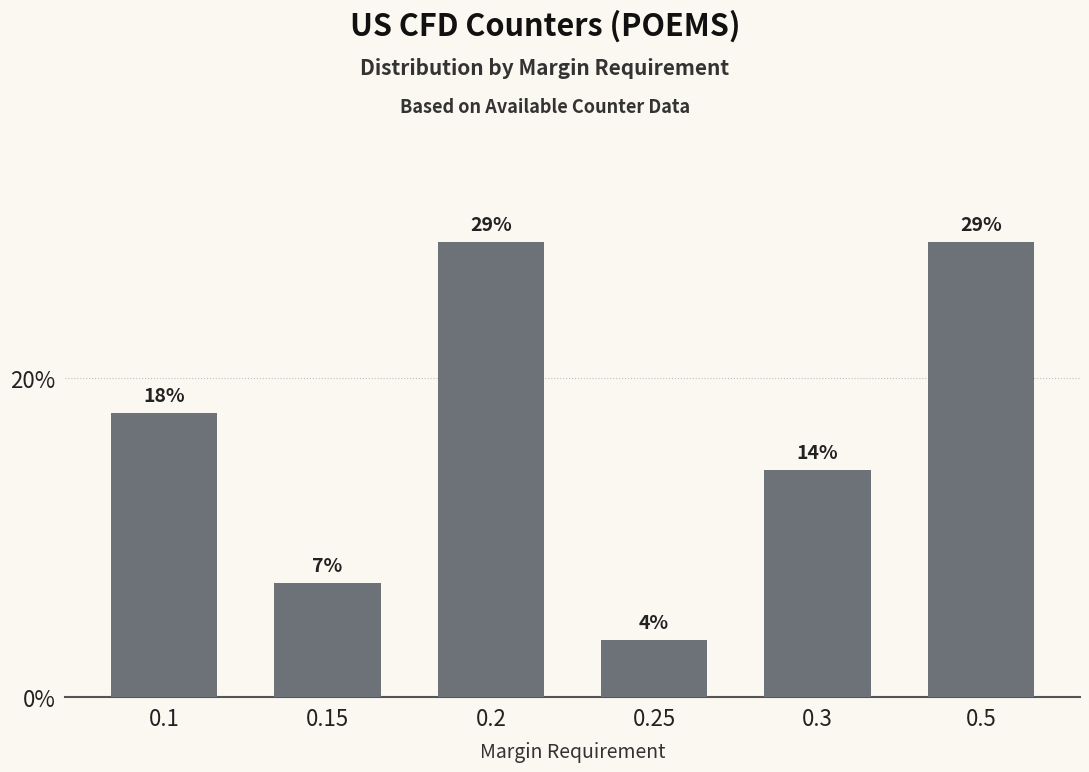

Between 0.25 and 0.3, which is larger?

0.3